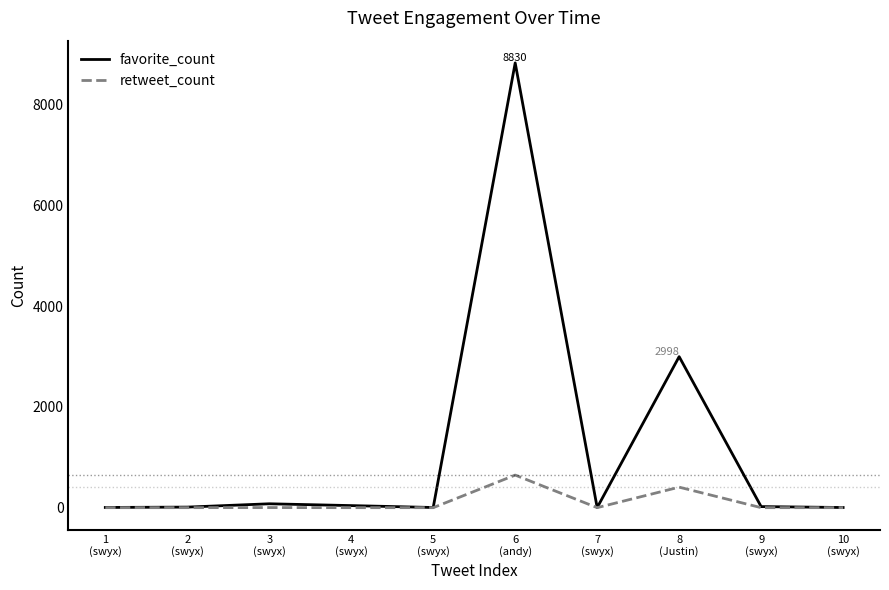

Which series has the widest spread of values?

favorite_count